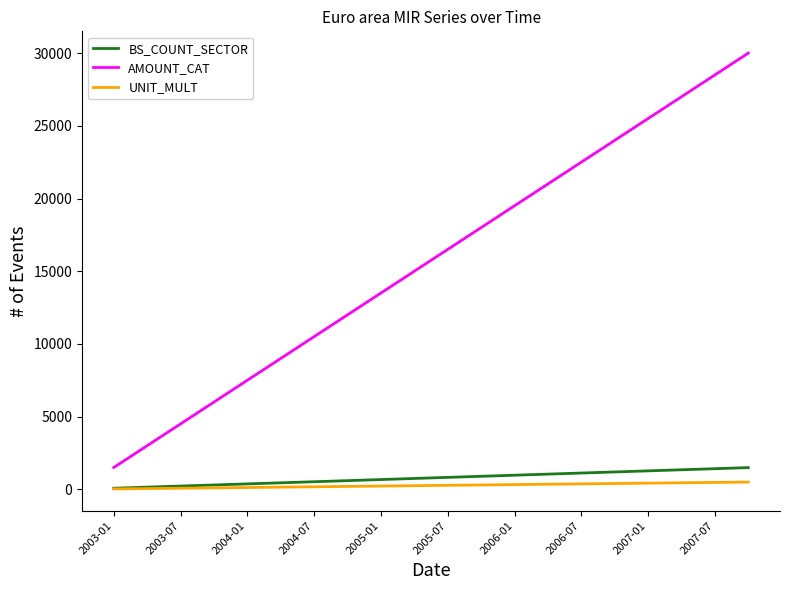

True or false: UNIT_MULT and AMOUNT_CAT intersect in this chart.

False